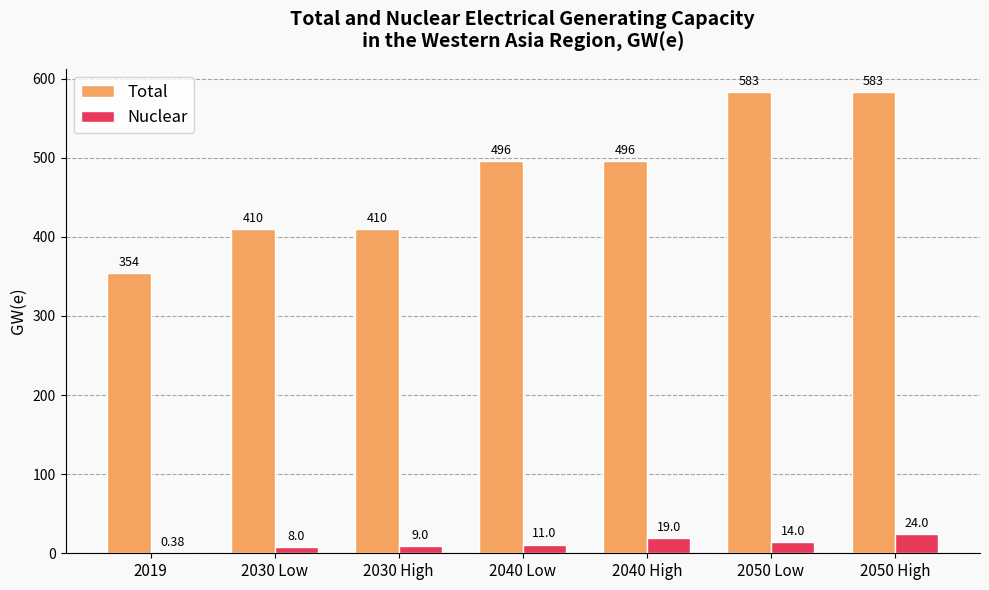

At which category is the sum across all series the highest?

2050 High